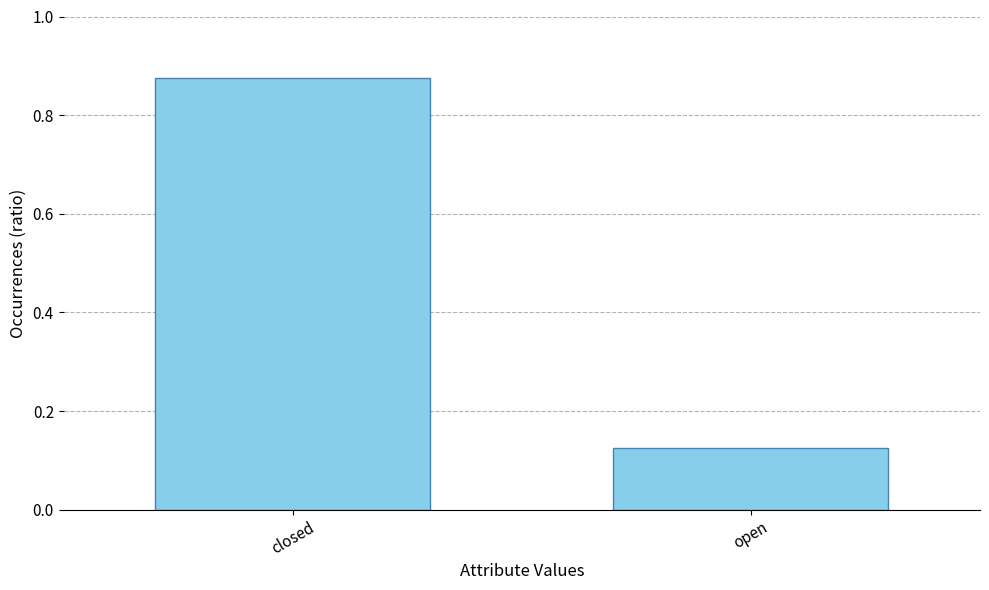

Which label corresponds to the largest value in the chart?

closed